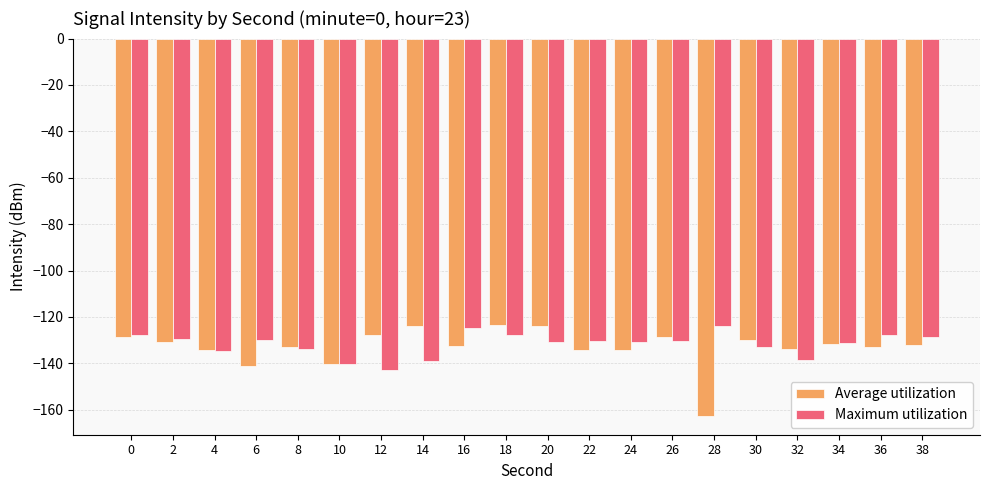

What is the smallest value displayed?

-162.7